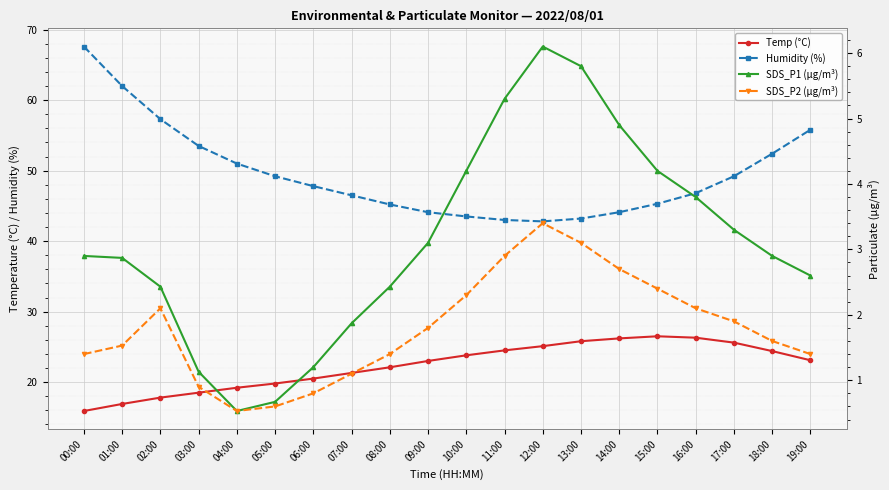

What is the greatest value displayed?

67.6